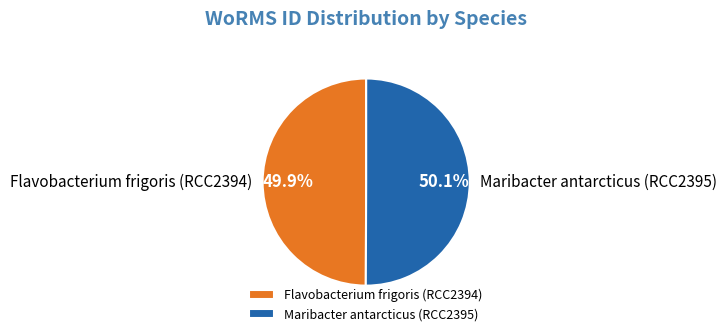

What is the ratio of the value at Flavobacterium frigoris (RCC2394) to the value at Maribacter antarcticus (RCC2395)?

1.0